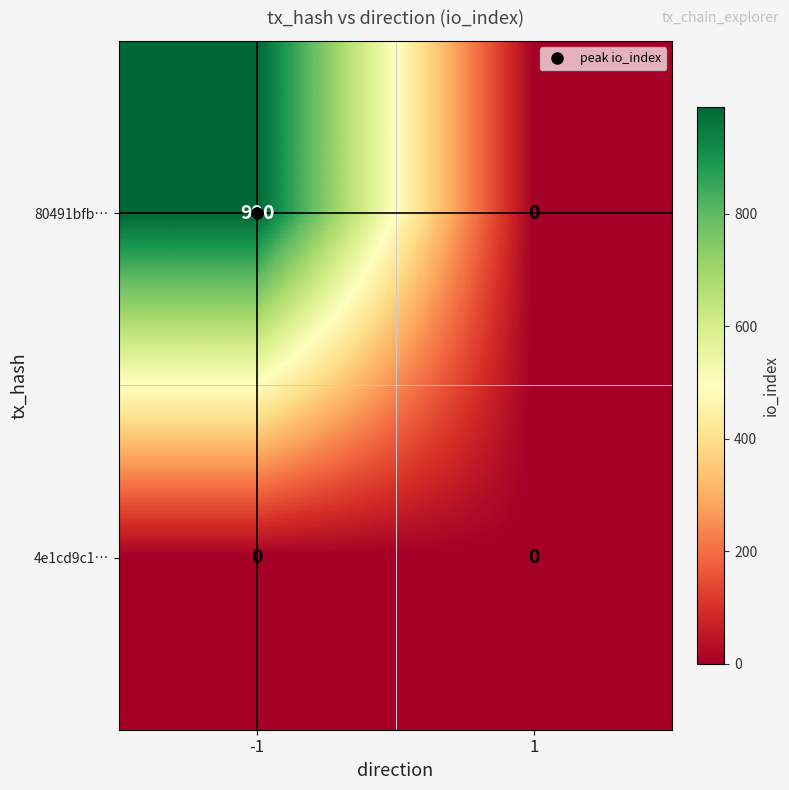

What is the difference between the highest and lowest values at -1?

990